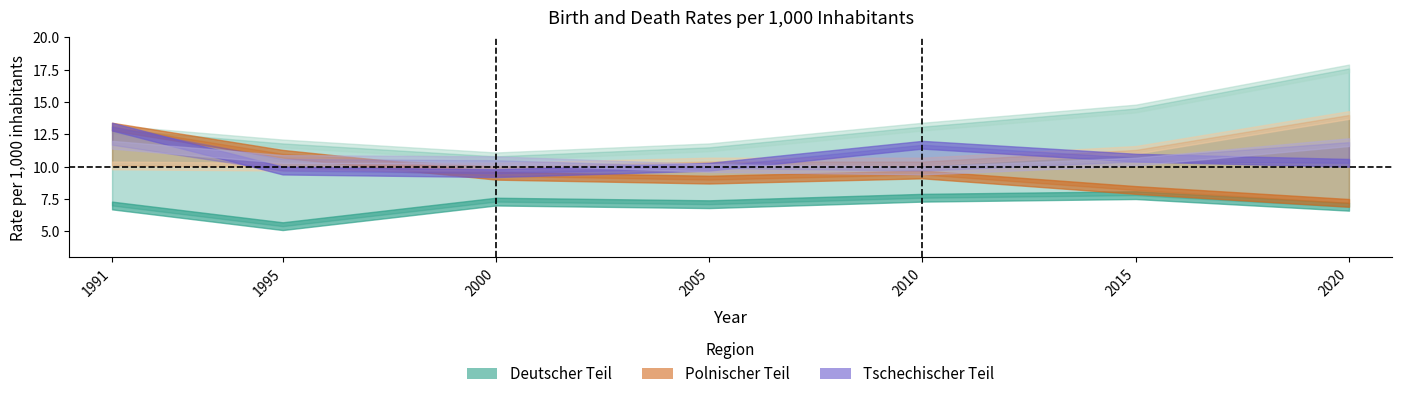

What is the value of the Polnischer Teil Gestorbene je 1000 point at the 7th from the left?

14.0